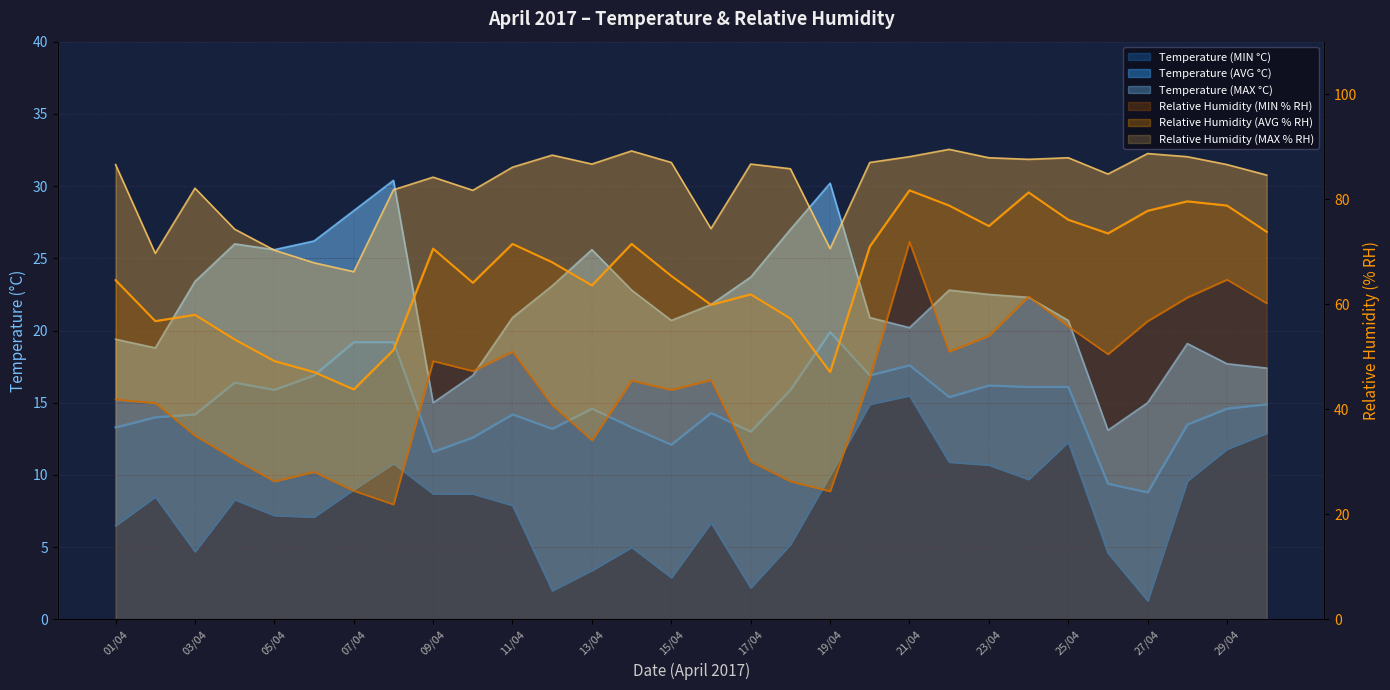

Which series has the widest spread of values?

Temperature (MAX °C)